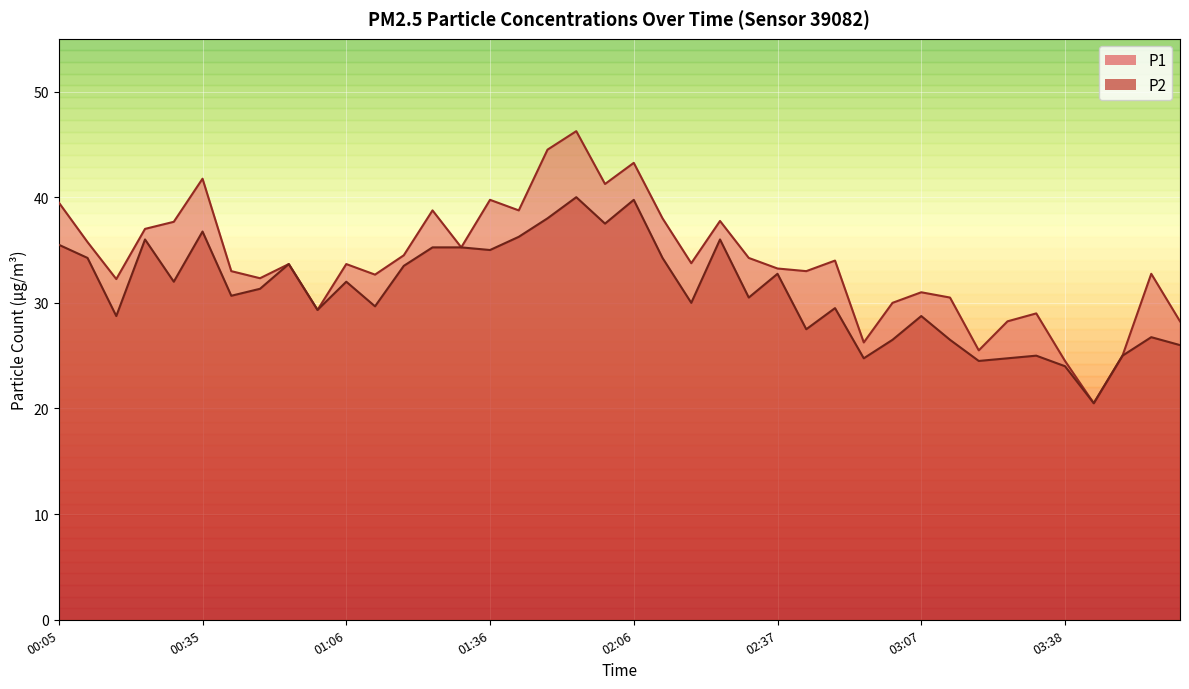

What is the label of the 12th point from the left?

01:12